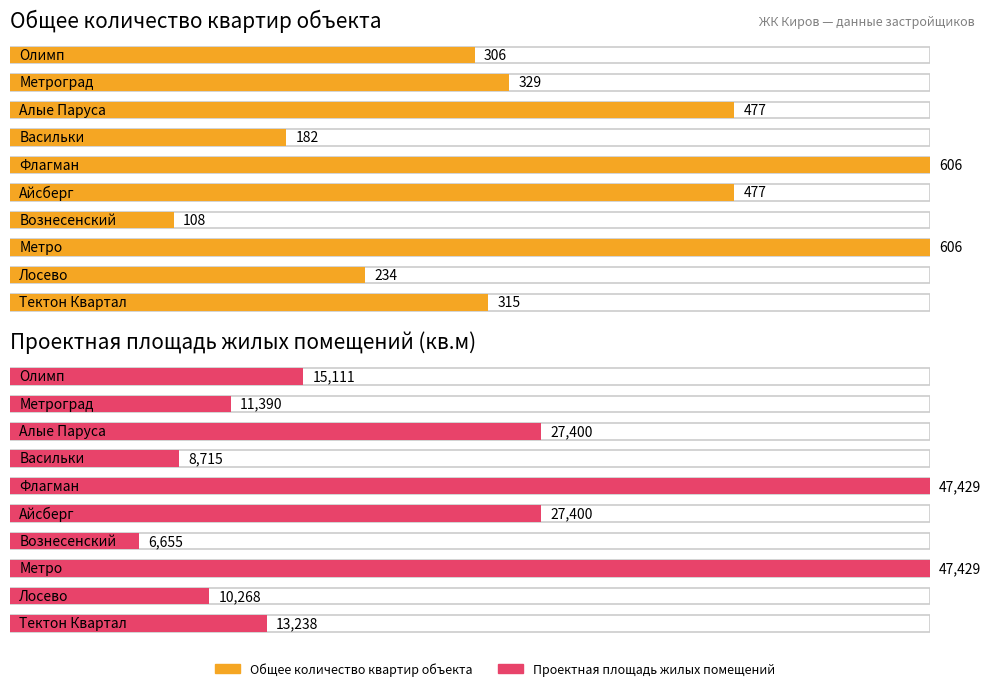

What position from the right is Айсберг?

5